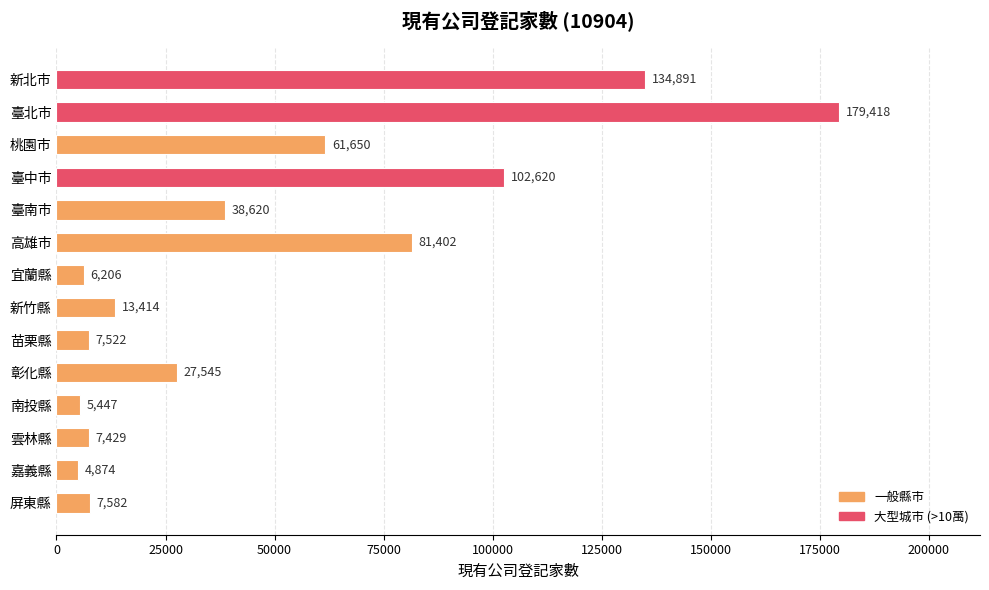

Rank the categories by value from highest to lowest.

臺北市, 新北市, 臺中市, 高雄市, 桃園市, 臺南市, 彰化縣, 新竹縣, 屏東縣, 苗栗縣, 雲林縣, 宜蘭縣, 南投縣, 嘉義縣